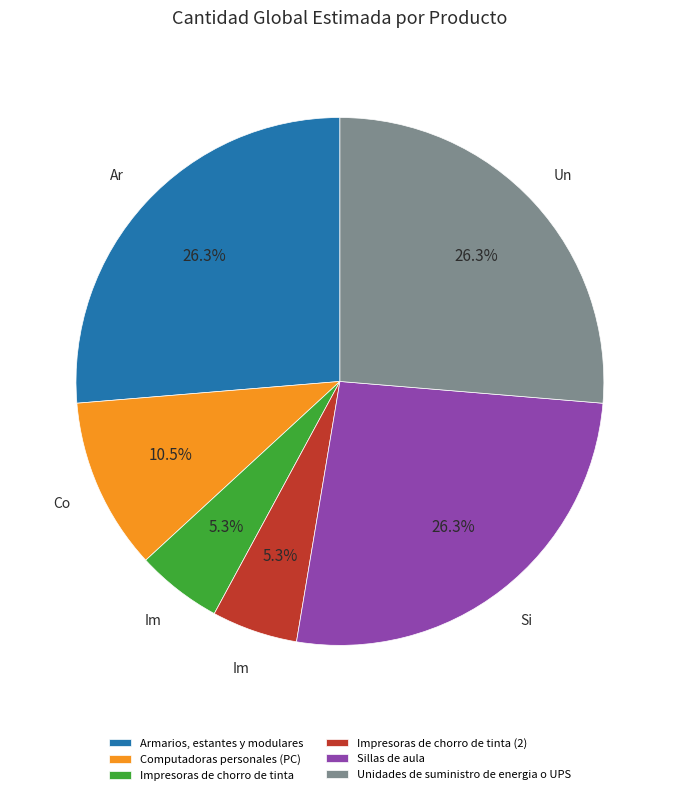

Is there a majority slice in this chart?

No